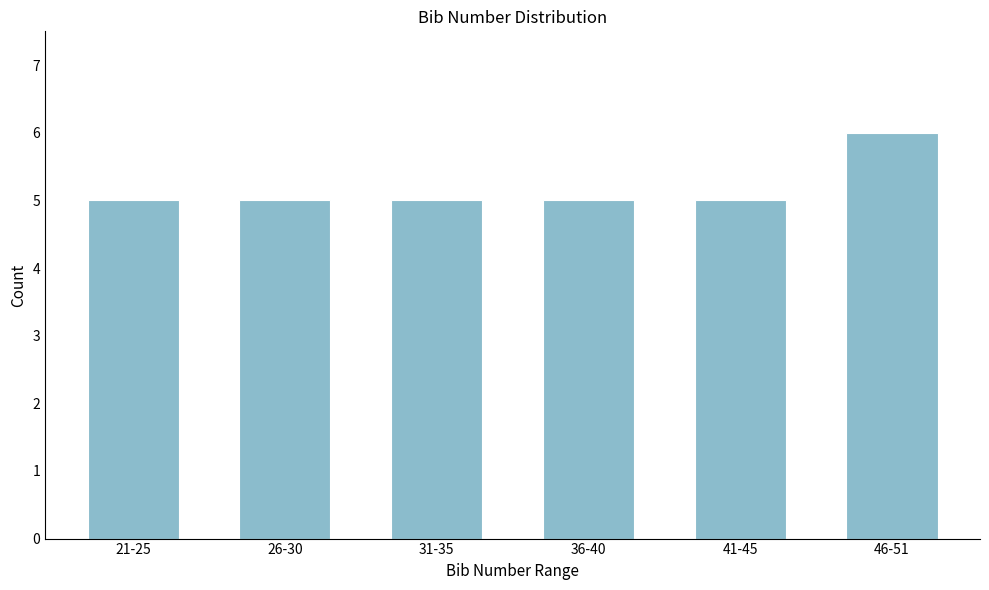

Reading left to right, transcribe all the data shown in this chart.

5	5	5	5	5	6